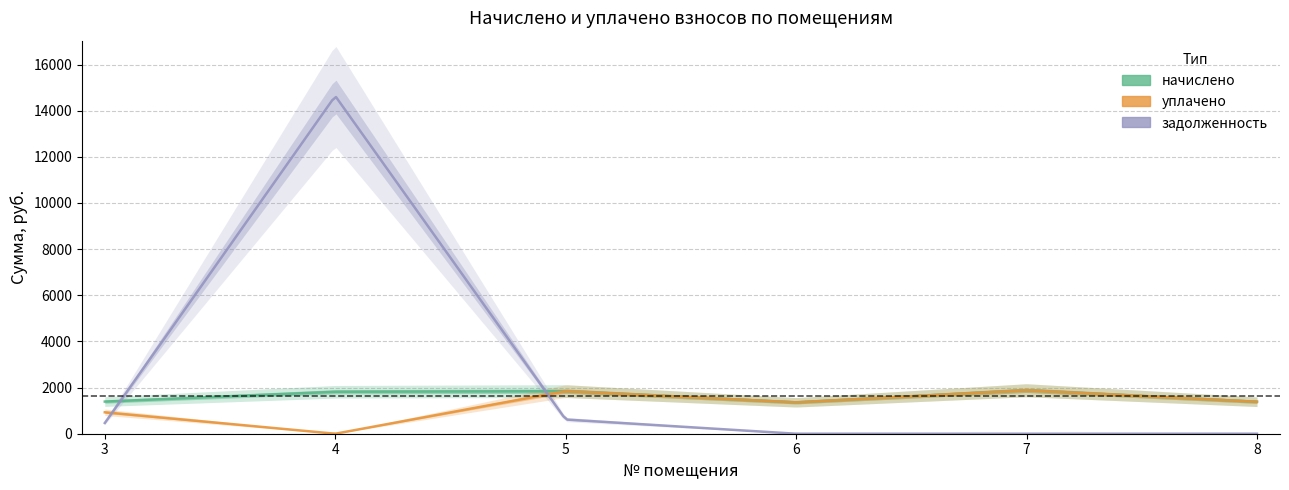

Which series changed the most between 4 and 6?

задолженность